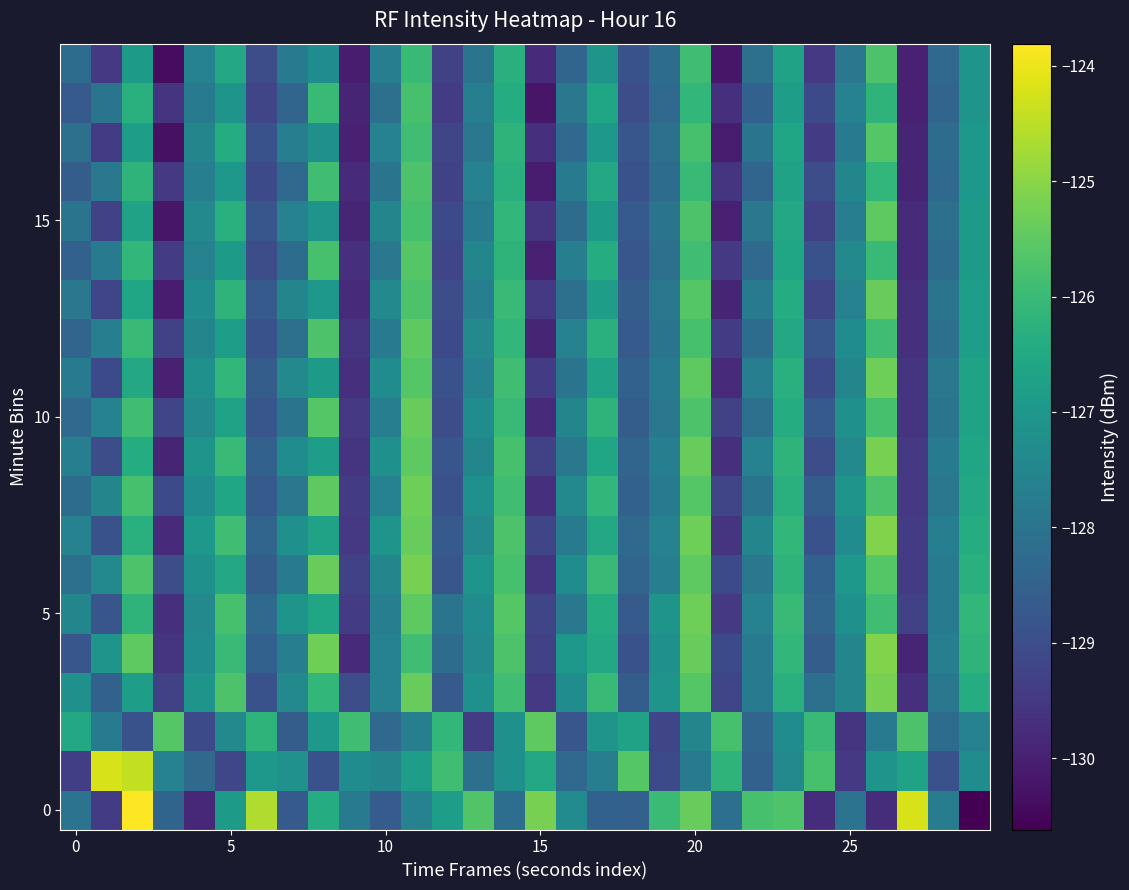

How many data points does each series have?

30